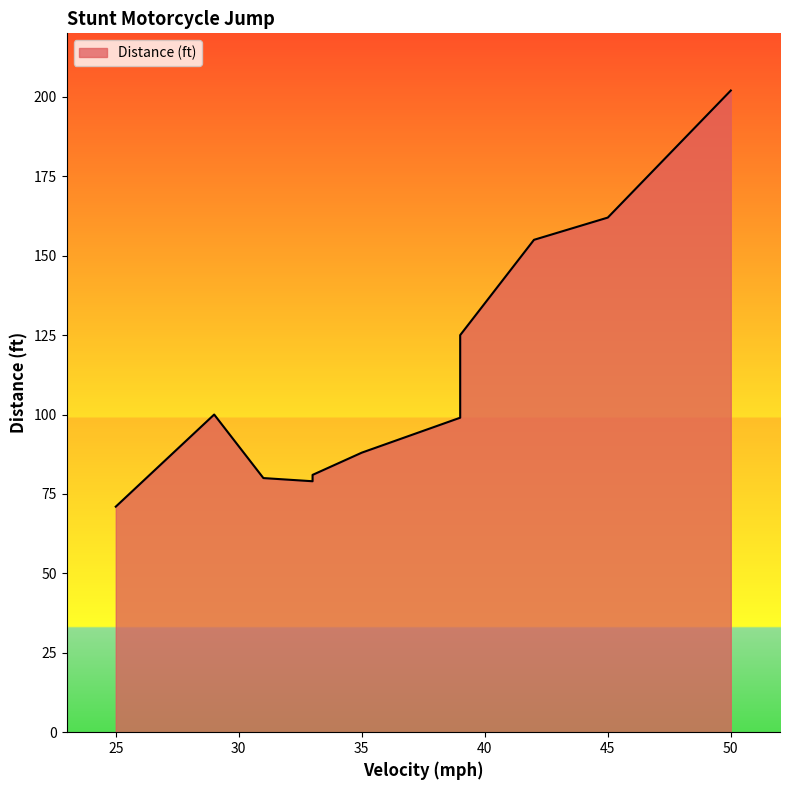

The value at 29 is 100. True or false?

True